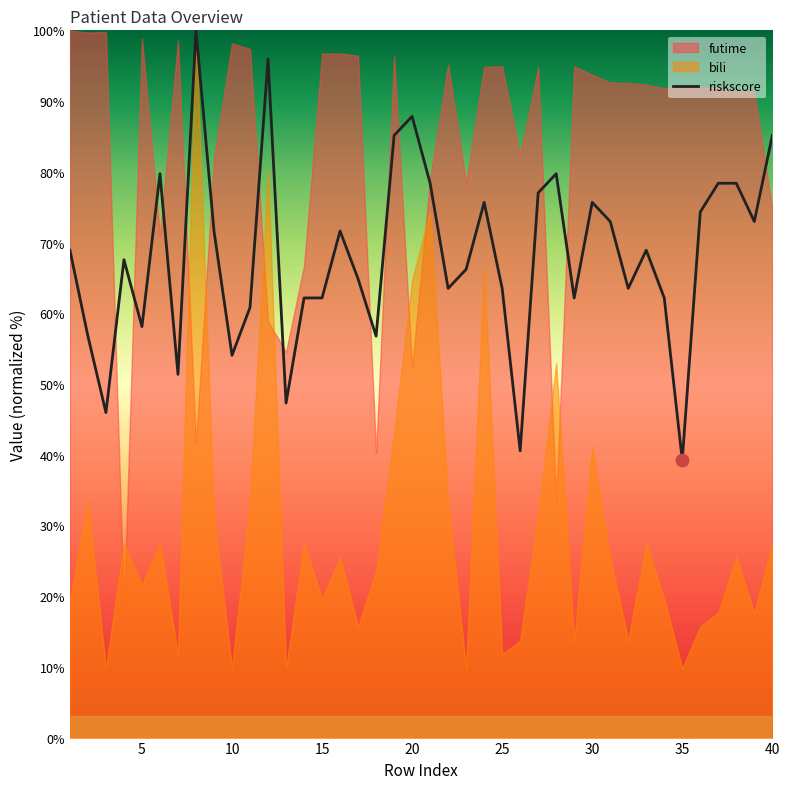

What is the minimum value for riskscore?

39.2